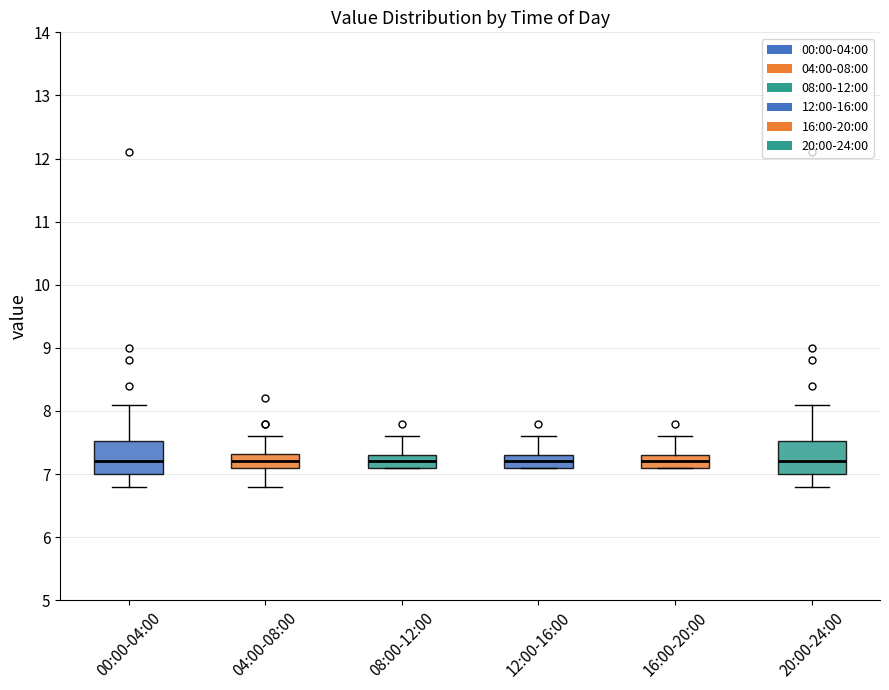

Reading left to right, read every box against the y-axis: the position of its median line, the range the box covers, and the ends of its whiskers. The values are not printed on the chart, so give them approximately, as read against the axis.

00:00-04:00: median 7.2, box 7.0 to 7.5, whiskers 6.8 to 8.1
04:00-08:00: median 7.2, box 7.1 to 7.3, whiskers 6.8 to 7.6
08:00-12:00: median 7.2, box 7.1 to 7.3, whiskers 7.1 to 7.6
12:00-16:00: median 7.2, box 7.1 to 7.3, whiskers 7.1 to 7.6
16:00-20:00: median 7.2, box 7.1 to 7.3, whiskers 7.1 to 7.6
20:00-24:00: median 7.2, box 7.0 to 7.5, whiskers 6.8 to 8.1